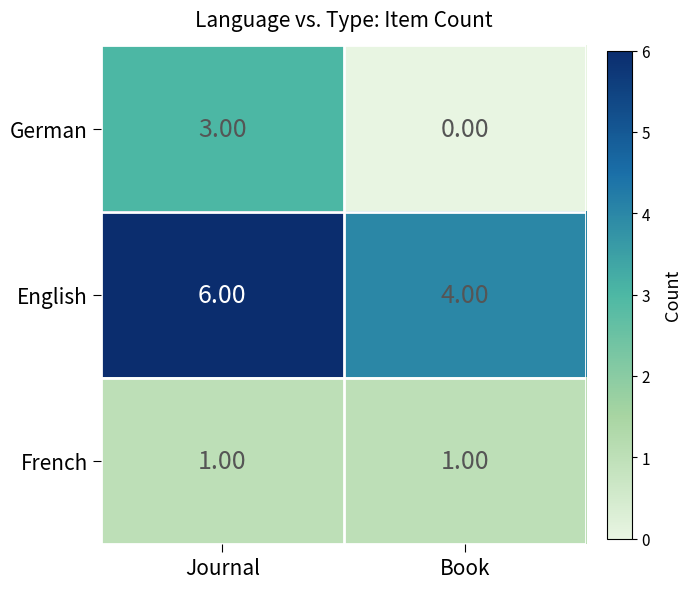

What is the difference between the German values at Journal and Book?

3